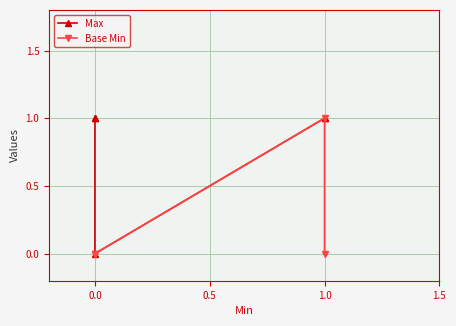

Rank the series by their average value, from highest to lowest.

Max, Base Min